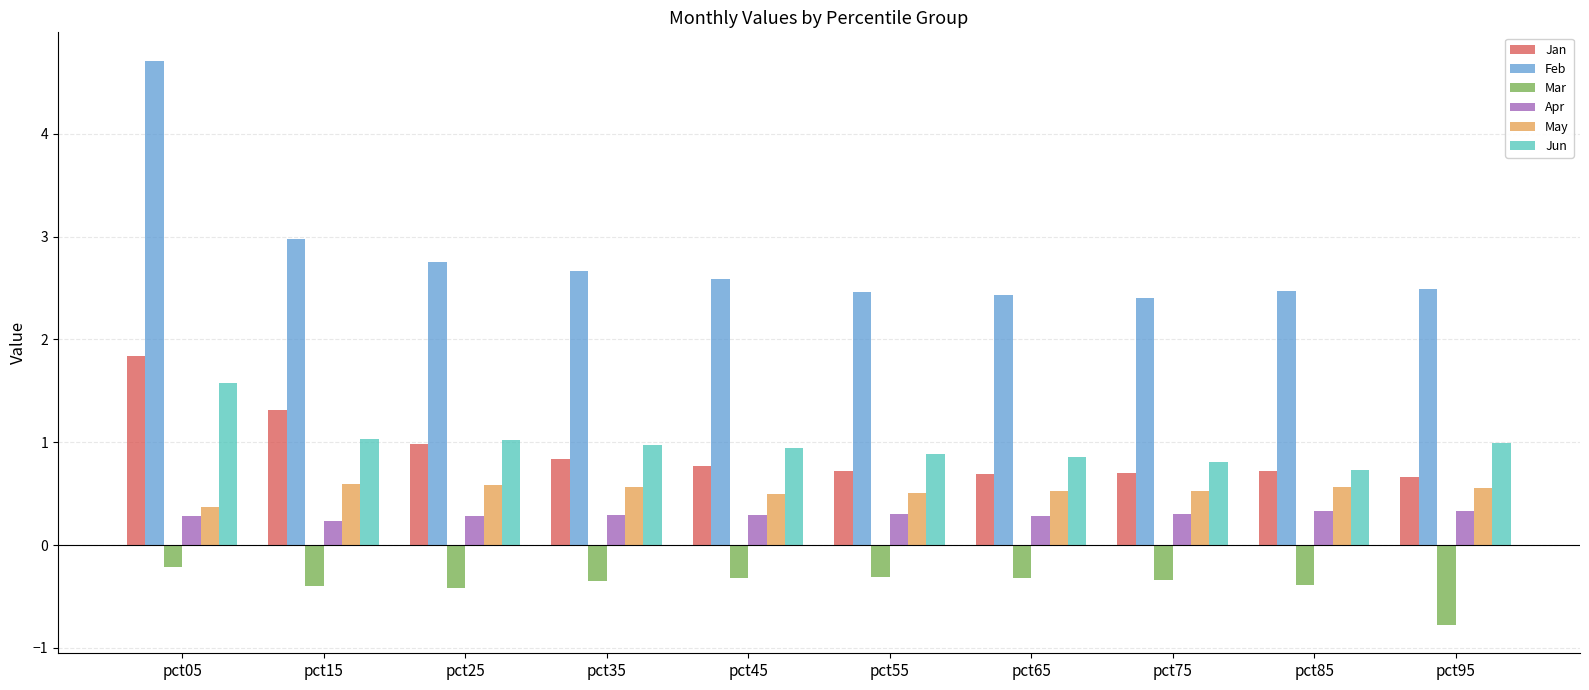

Is the value of Jun at pct65 greater than the value of Mar at pct25?

Yes